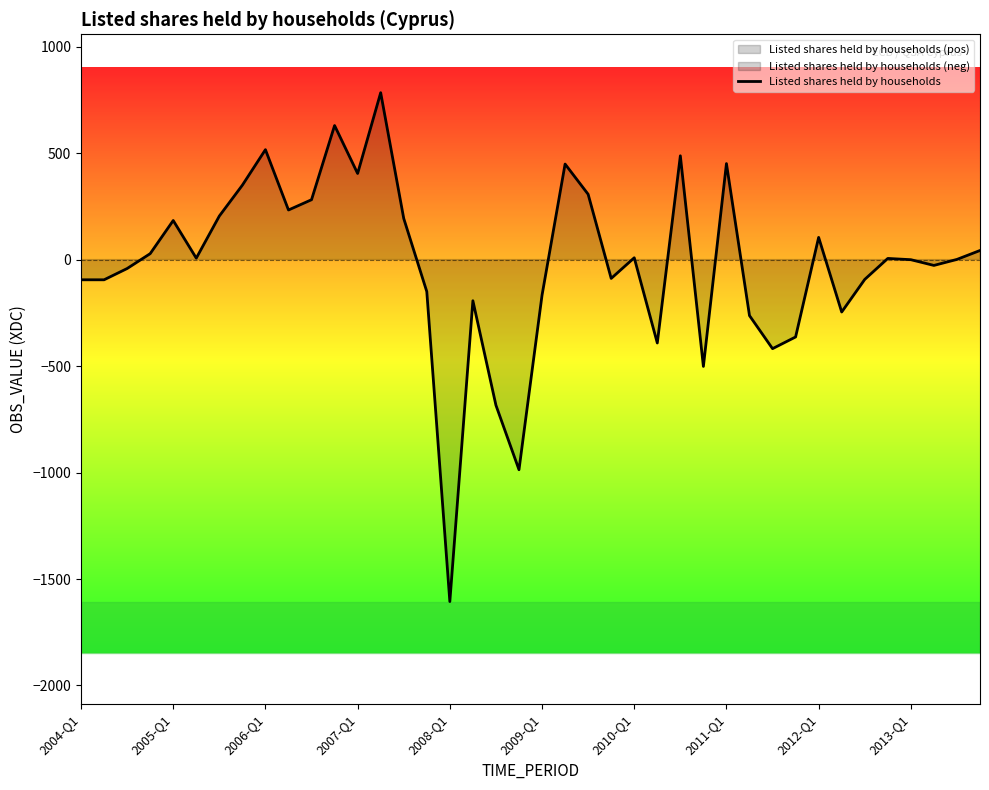

What is the value of the 7th point from the left?

204.5